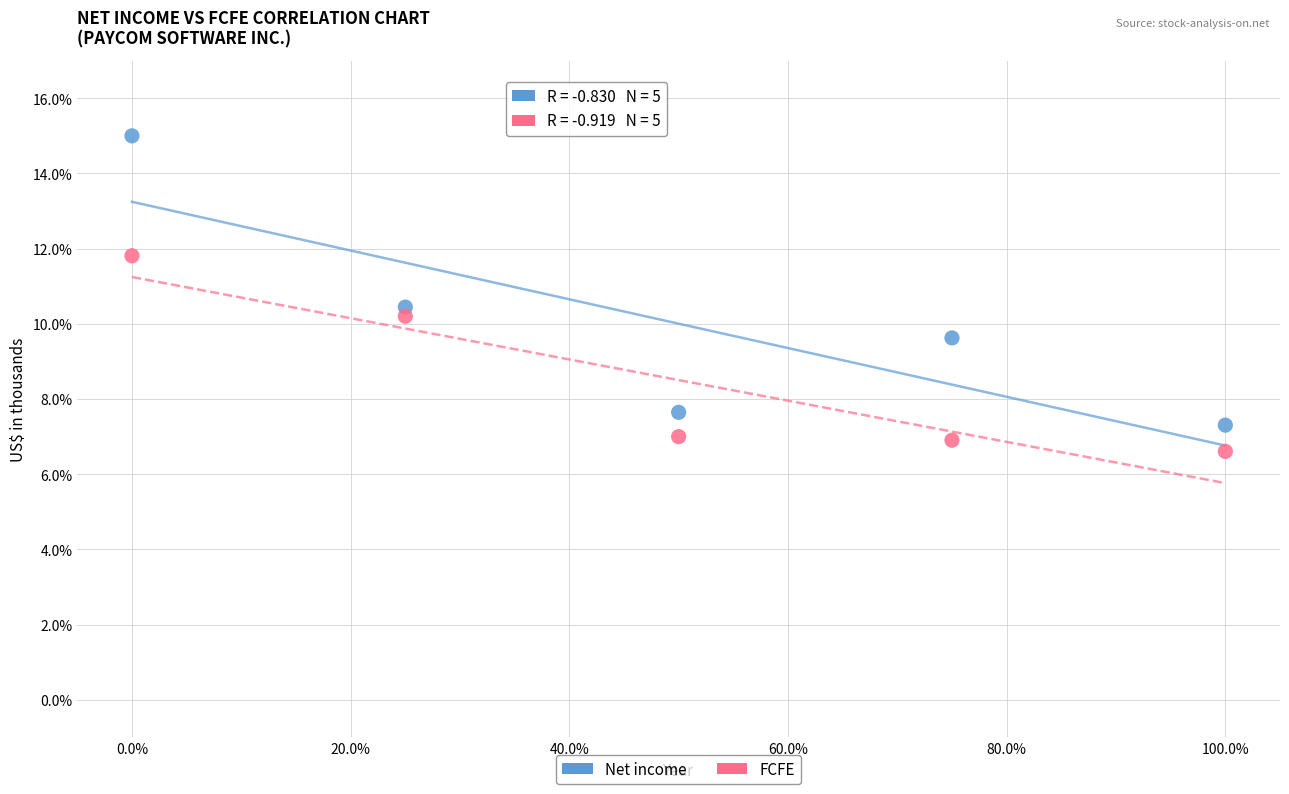

Which series reaches the maximum Y coordinate?

Net income